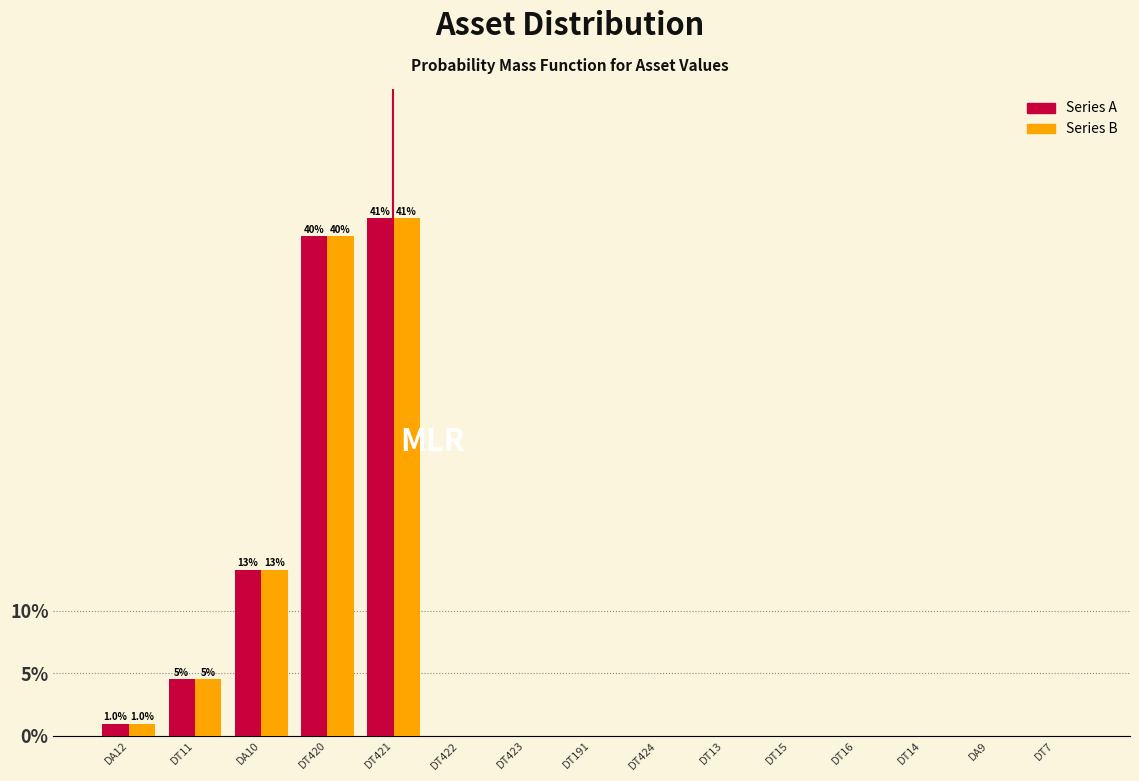

Reading right to left, list all the values displayed in this chart.

Series A: DT7=0.0	DA9=0.0	DT14=0.0	DT16=0.0	DT15=0.0	DT13=0.0	DT424=0.0	DT191=0.0	DT423=0.0	DT422=0.0	DT421=41.3	DT420=39.9	DA10=13.3	DT11=4.5	DA12=1.0
Series B: DT7=0.0	DA9=0.0	DT14=0.0	DT16=0.0	DT15=0.0	DT13=0.0	DT424=0.0	DT191=0.0	DT423=0.0	DT422=0.0	DT421=41.3	DT420=39.9	DA10=13.3	DT11=4.5	DA12=1.0